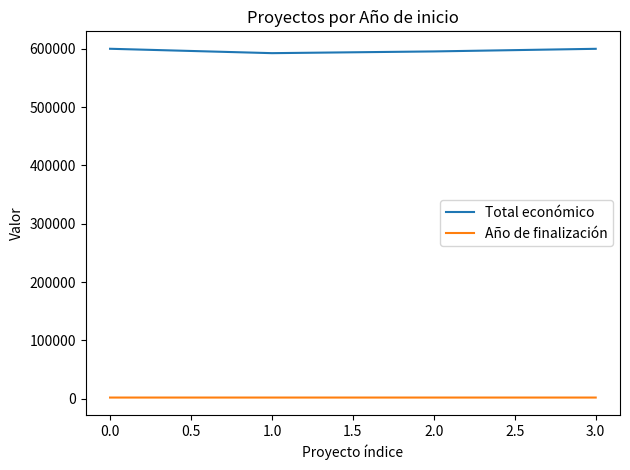

What is the average value of the Año de finalización series?

2027